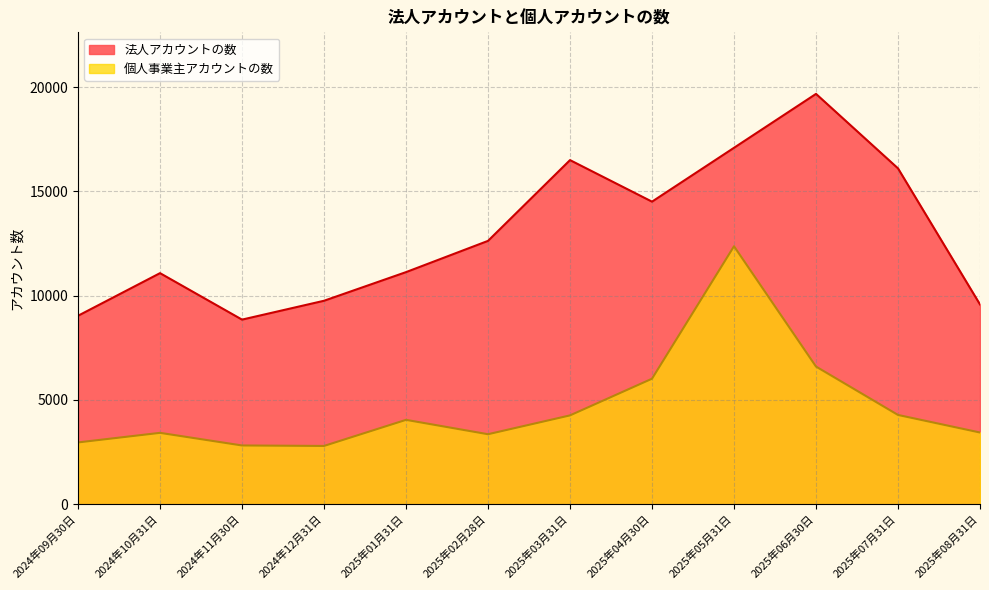

List the series in order of their overall mean, highest first.

法人アカウントの数, 個人事業主アカウントの数